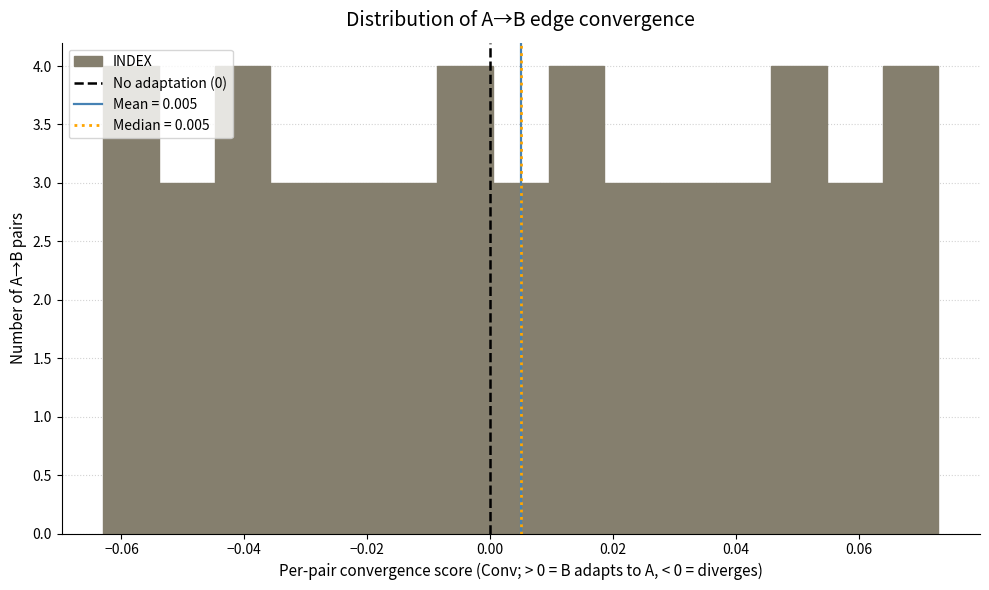

Reading left to right, list every bar in this chart as the range it spans on the x-axis followed by its height. Neither the bar edges nor the heights are printed on the chart, so give them approximately, as read against the axes.

-0.062 to -0.054: 4
-0.054 to -0.044: 3
-0.044 to -0.036: 4
-0.036 to -0.026: 3
-0.026 to -0.018: 3
-0.018 to -0.008: 3
-0.008 to 0.000: 4
0.000 to 0.010: 3
0.010 to 0.018: 4
0.018 to 0.028: 3
0.028 to 0.036: 3
0.036 to 0.046: 3
0.046 to 0.054: 4
0.054 to 0.064: 3
0.064 to 0.072: 4